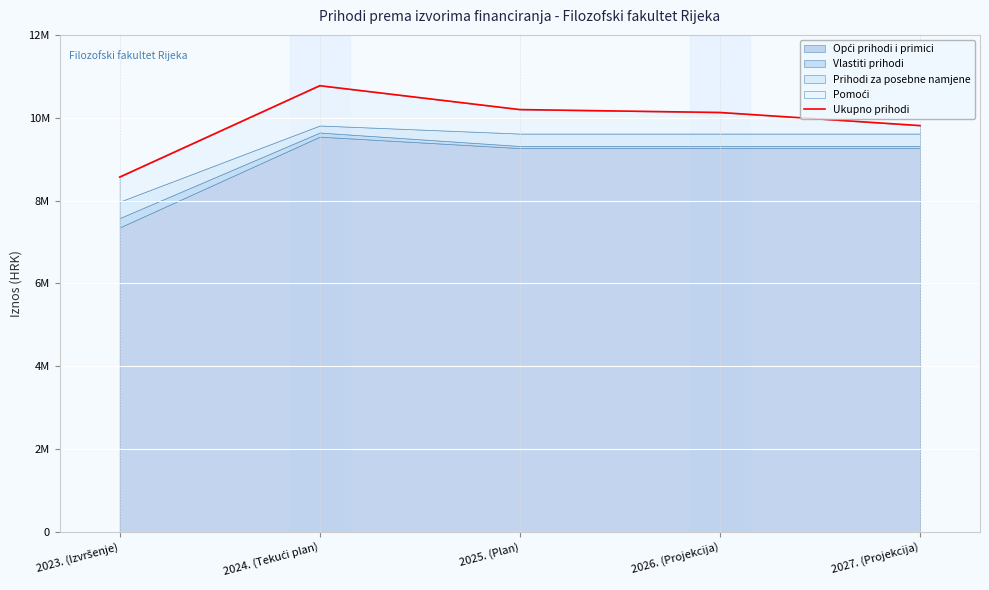

How many lines are shown in the chart?

1